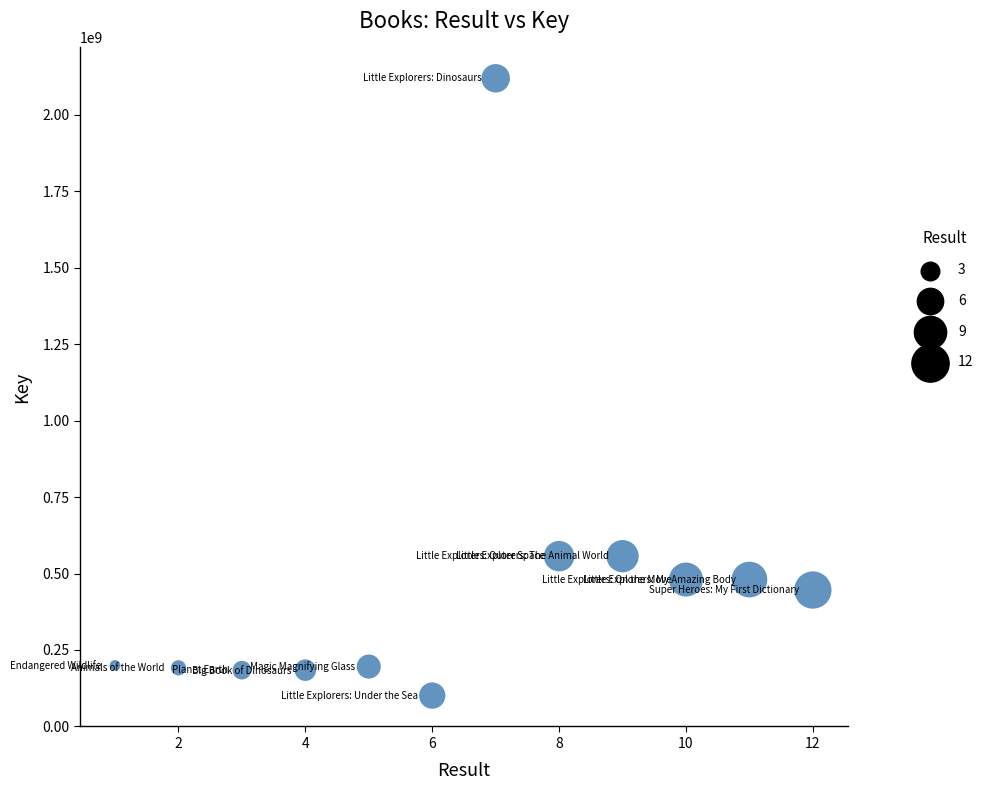

What is the range of Y values (max minus min)?

2019147181